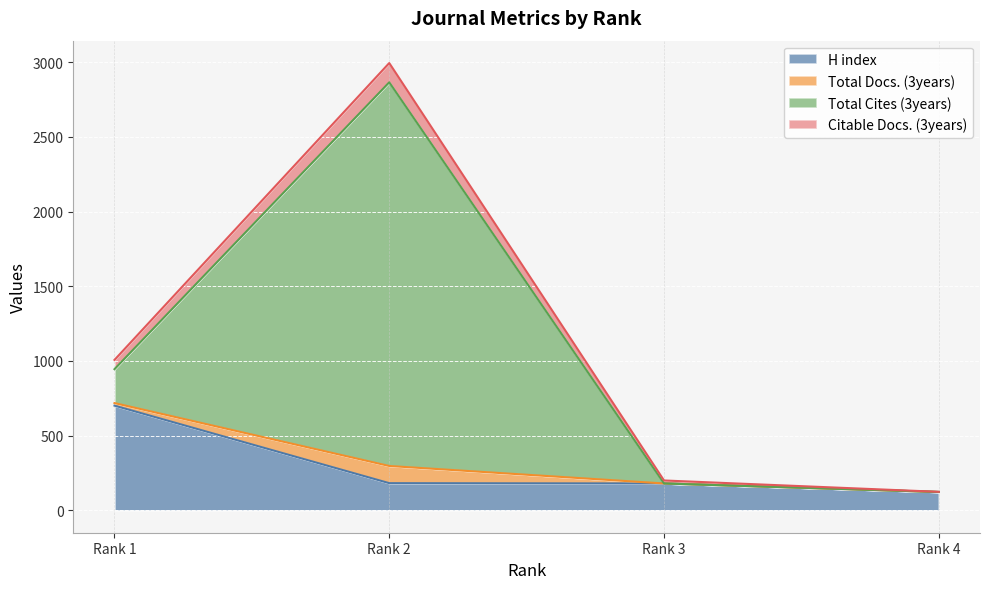

In Total Docs. (3years), how many points are higher than both neighbors (excluding endpoints)?

1